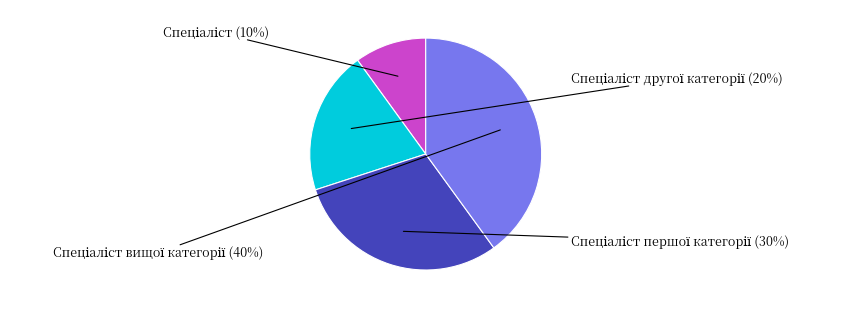

To the nearest percent, what is the difference between the largest and smallest slice percentages?

30%